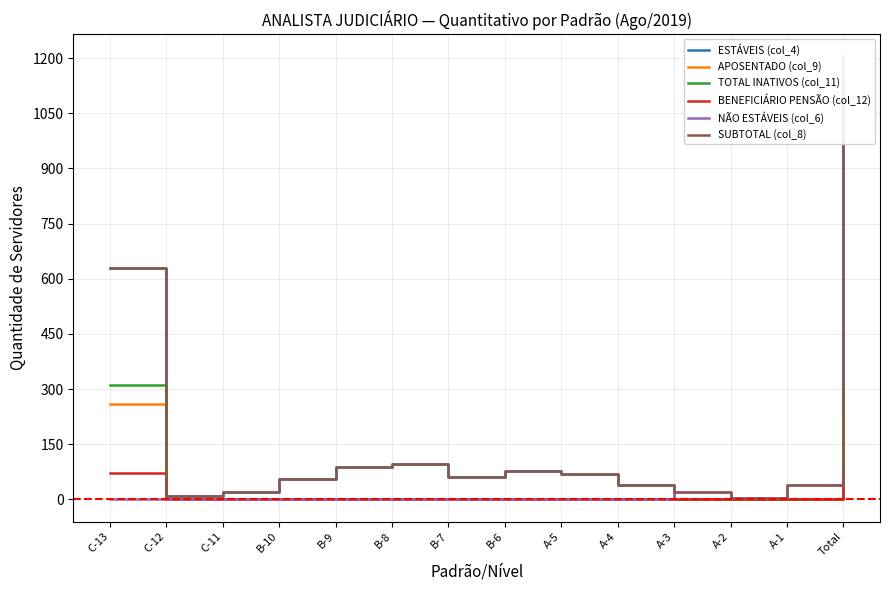

True or false: SUBTOTAL (col_8) has more than 1 points higher than both neighbors.

True